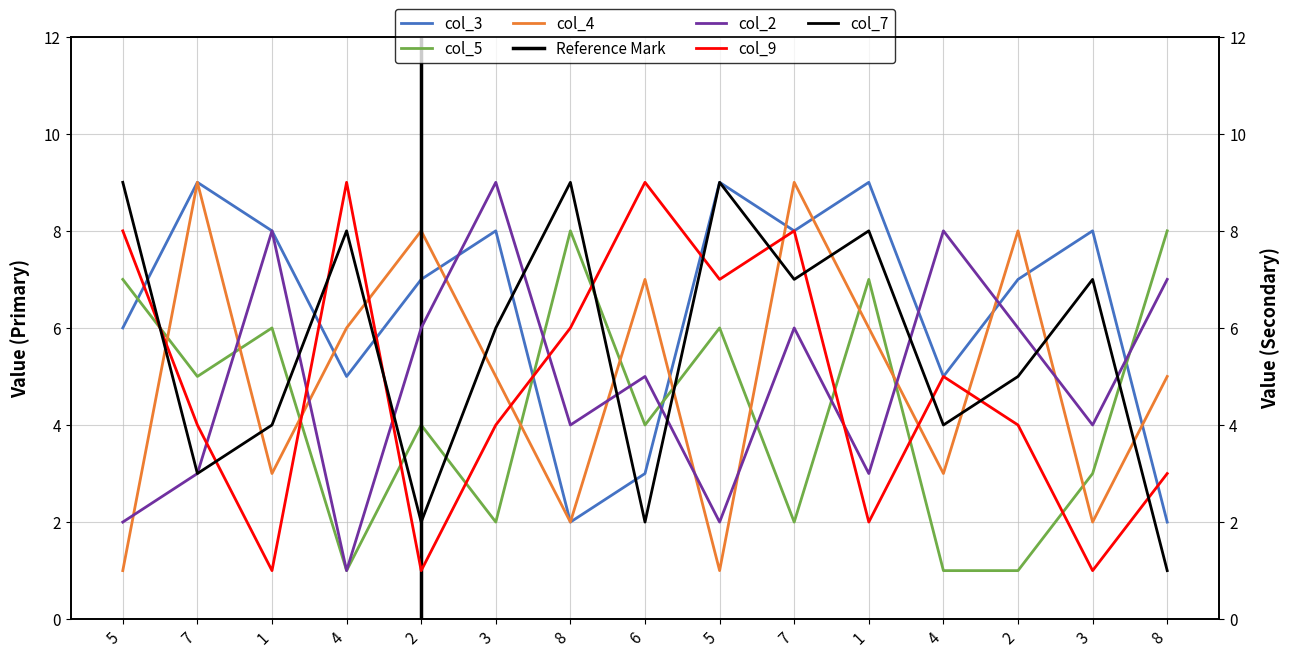

List the series in order of their peak value, highest first.

col_3, col_9, col_2, col_7, col_4, col_5